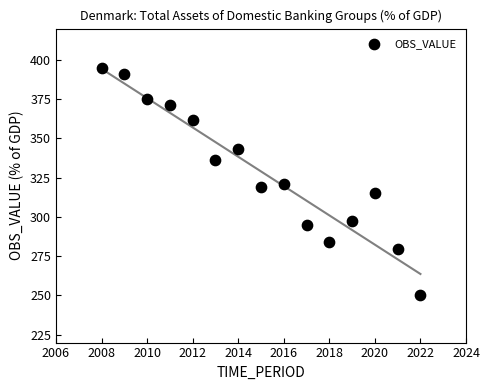

What is the range of X values (max minus min)?

14.0